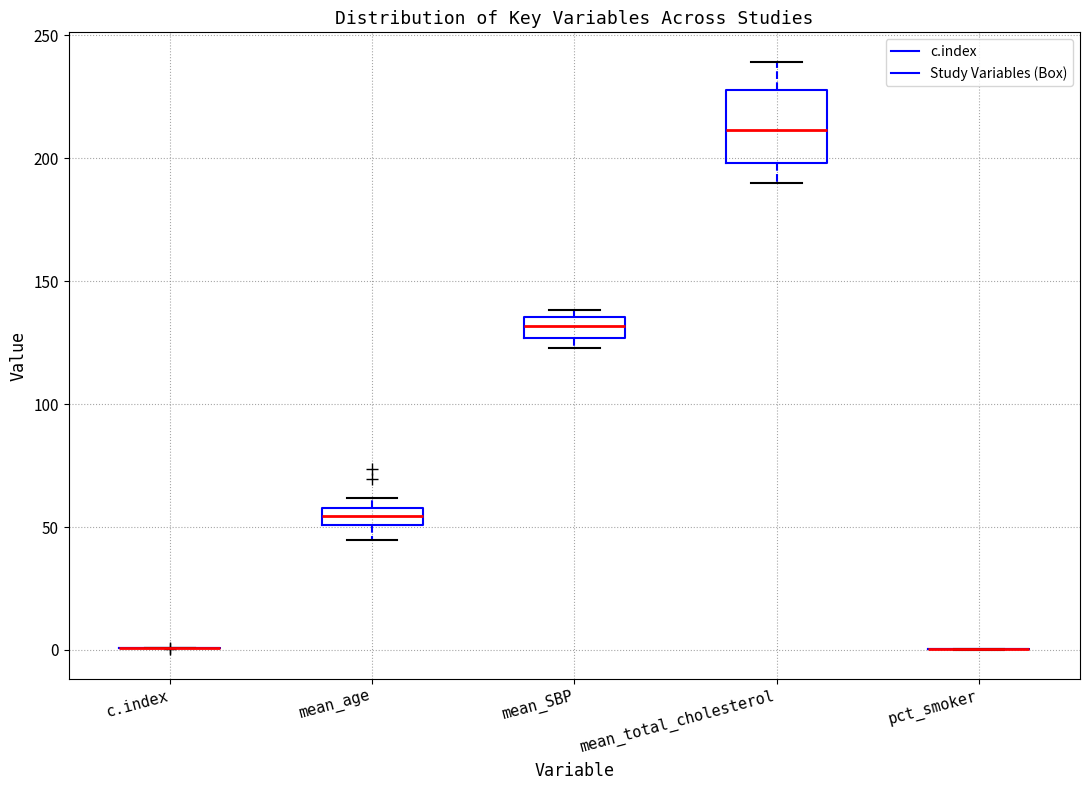

Which box is the tallest, from its lower edge to its upper edge?

mean_total_cholesterol